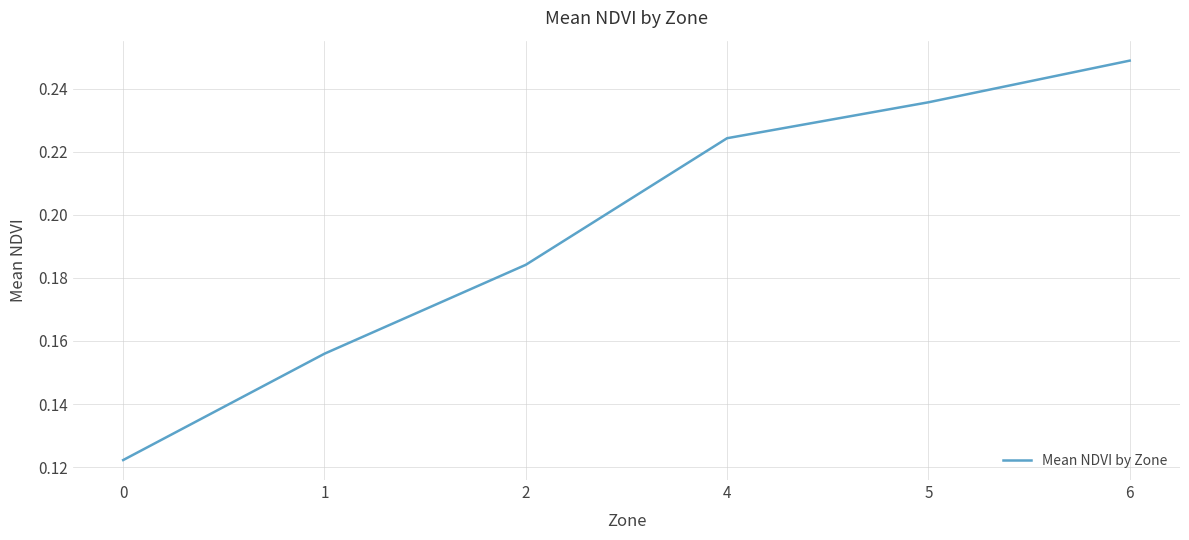

What is the sum of the values at 4 and 6?

0.5